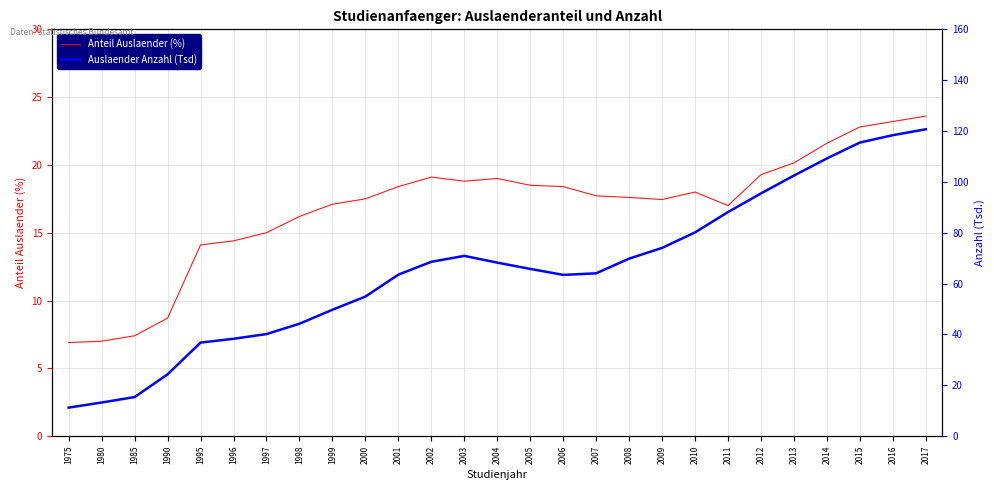

Between 2011 and 1999, which is larger?

1999